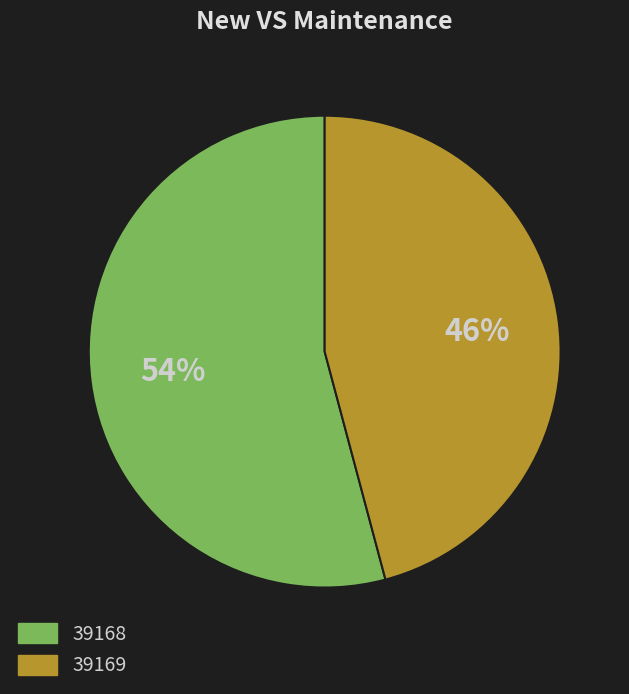

Which has a higher value, 39169 or 39168?

39168